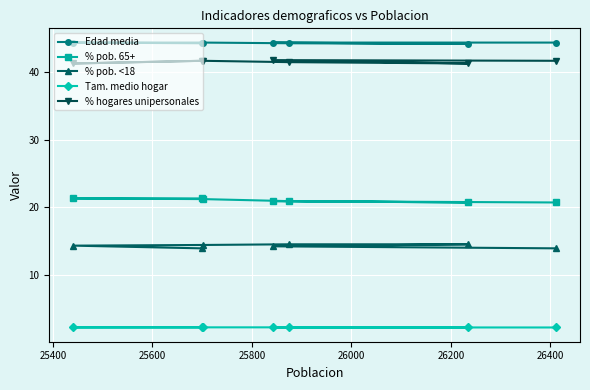

What is the value of the Tam. medio hogar point at the 2nd from the left?

2.2